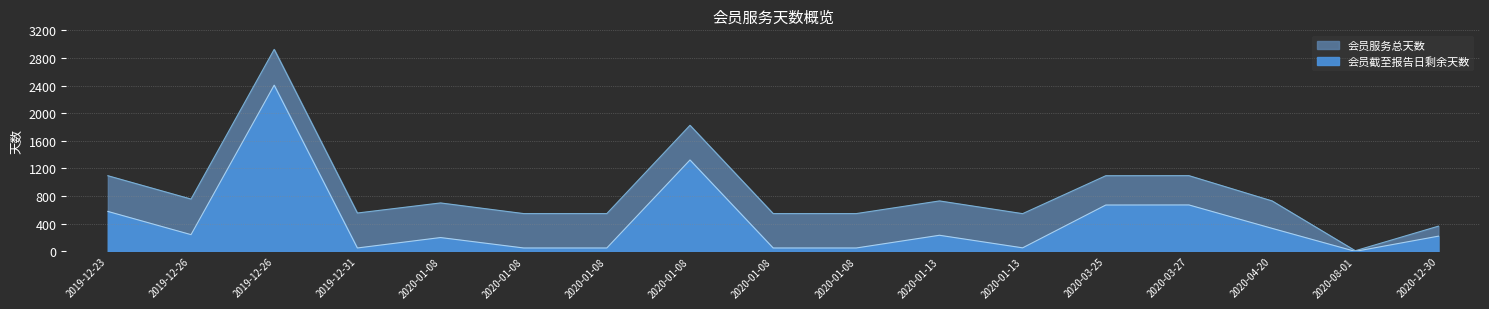

Which category has the highest value in the 会员截至报告日剩余天数 series?

2019-12-26